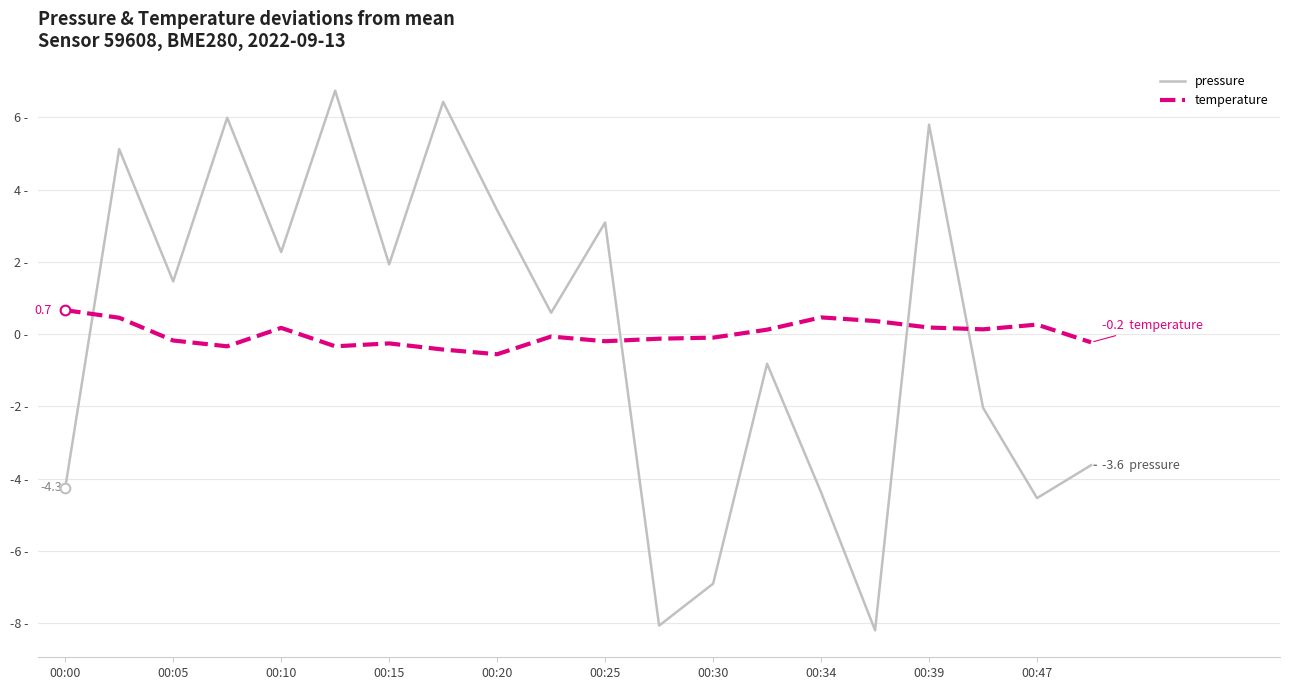

Does the chart display data point markers on the line(s)?

No